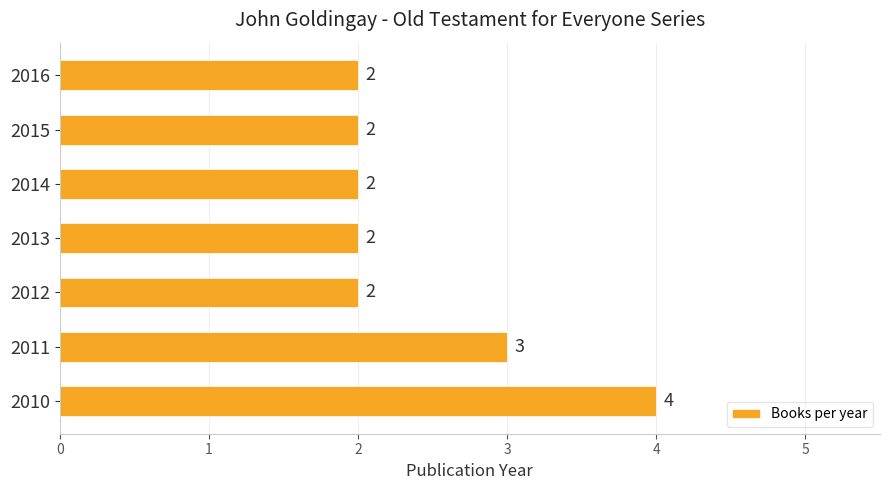

How many bars are there in total?

7